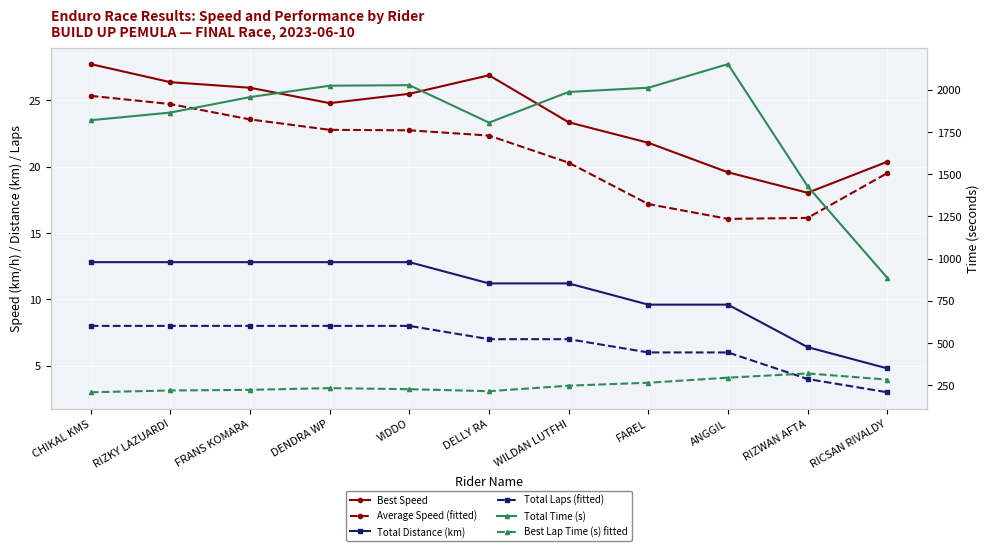

Reading right to left, extract all data points from this chart.

Best Speed: 20.4	18.0	19.6	21.8	23.3	26.9	25.5	24.8	25.9	26.4	27.7
Average Speed (fitted): 19.5	16.1	16.1	17.2	20.3	22.3	22.7	22.8	23.6	24.7	25.3
Total Distance (km): 4.8	6.4	9.6	9.6	11.2	11.2	12.8	12.8	12.8	12.8	12.8
Total Laps (fitted): 3.0	4.0	6.0	6.0	7.0	7.0	8.0	8.0	8.0	8.0	8.0
Total Time (s): 885.9	1428.1	2152.0	2012.1	1987.0	1805.3	2027.2	2024.1	1956.7	1865.0	1819.5
Best Lap Time (s) fitted: 282.9	319.6	294.4	264.3	246.8	214.3	226.0	232.5	222.1	218.5	207.8